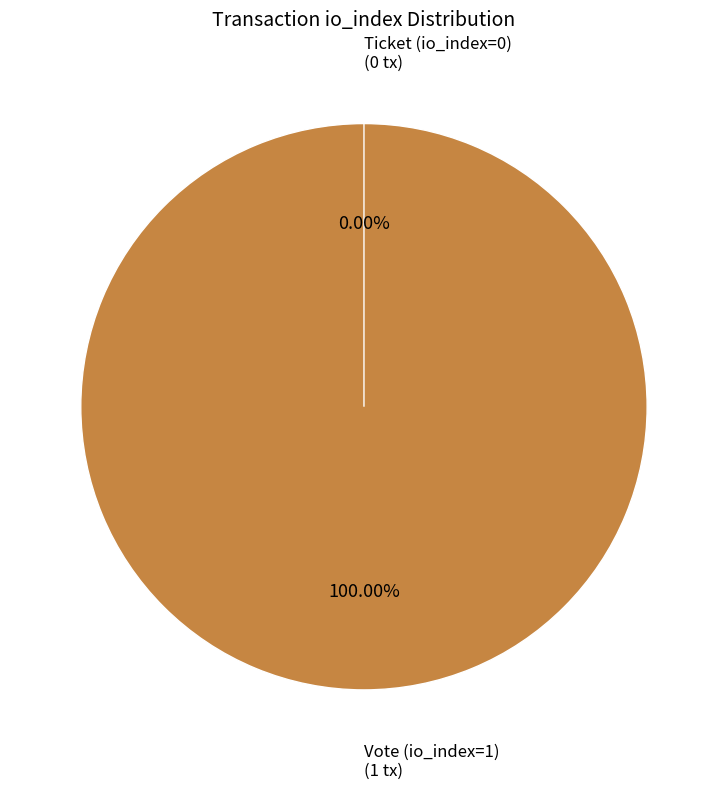

What is the largest slice in the pie chart?

Vote (io_index=1)